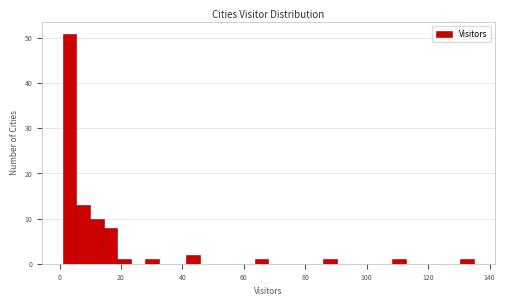

Read against the x-axis, roughly where is the centre of the tallest bar?

4